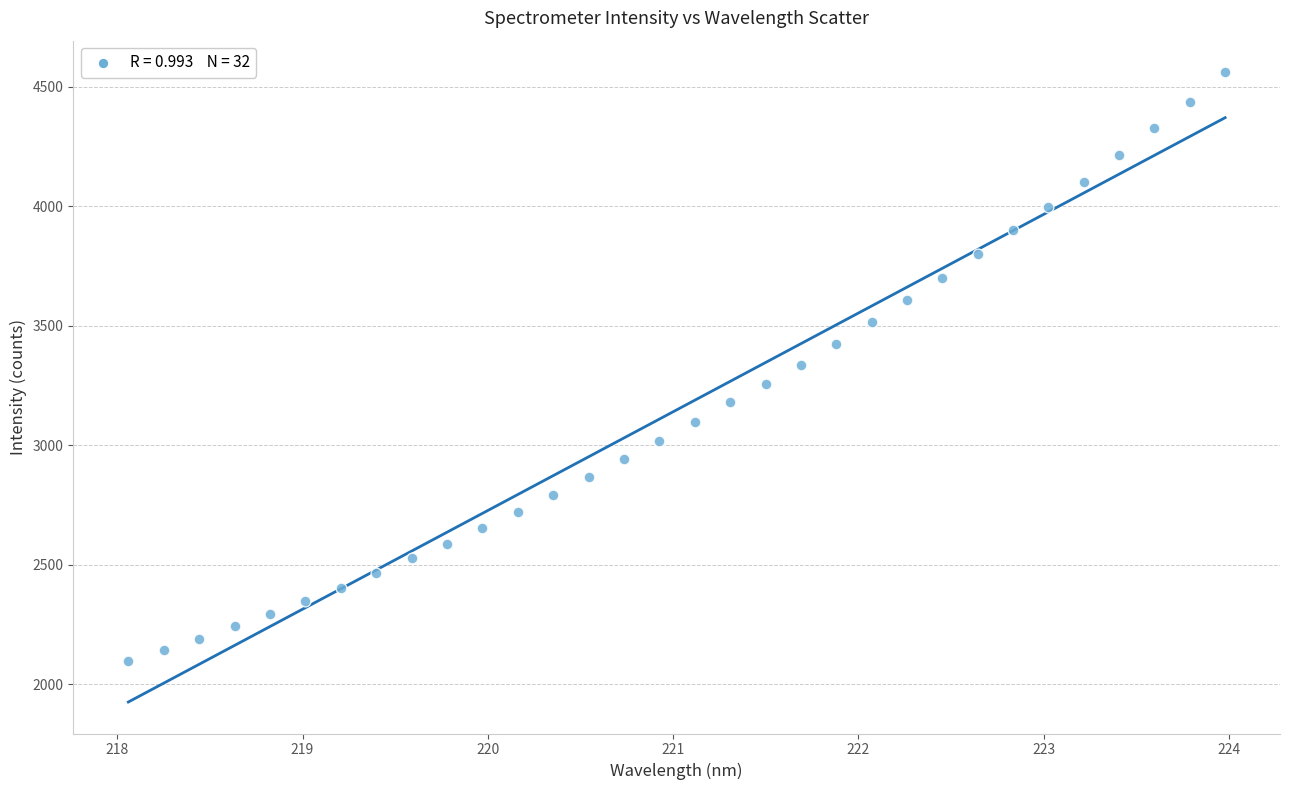

What is the range of Y values (max minus min)?

2467.4